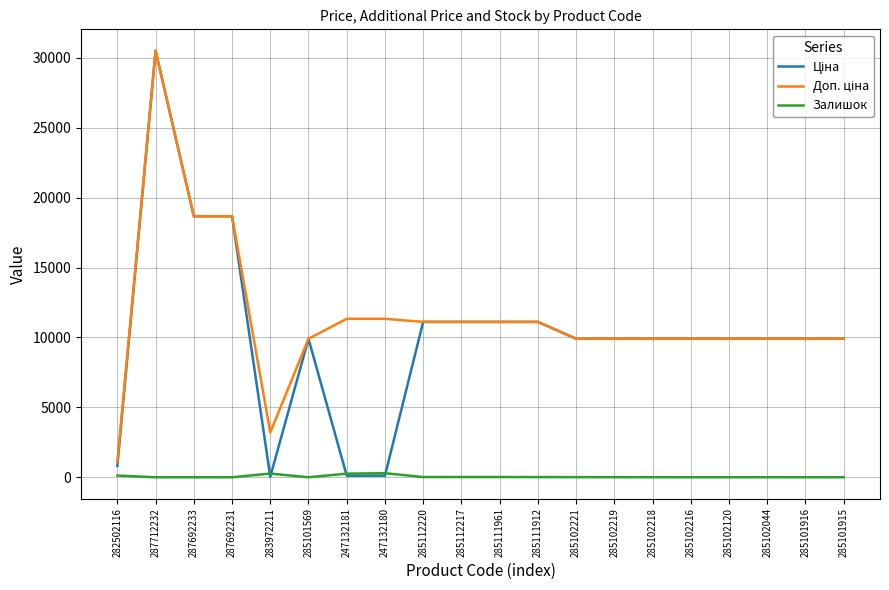

Is this an area chart (filled region under the line)?

No